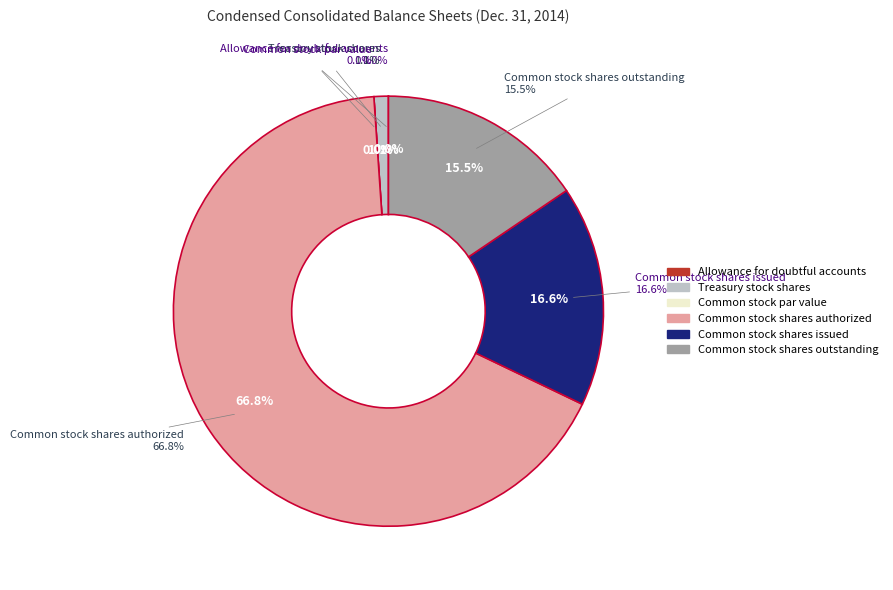

What is the smallest slice in the pie chart?

Common stock par value